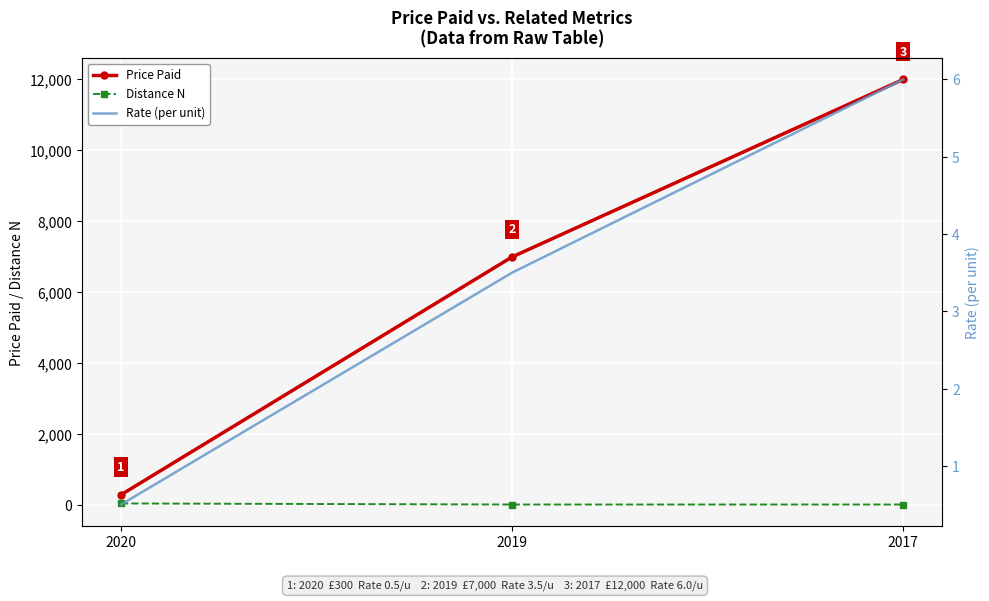

Is the value of Distance N at 2019 greater than the value of Rate (per unit) at 2019?

Yes